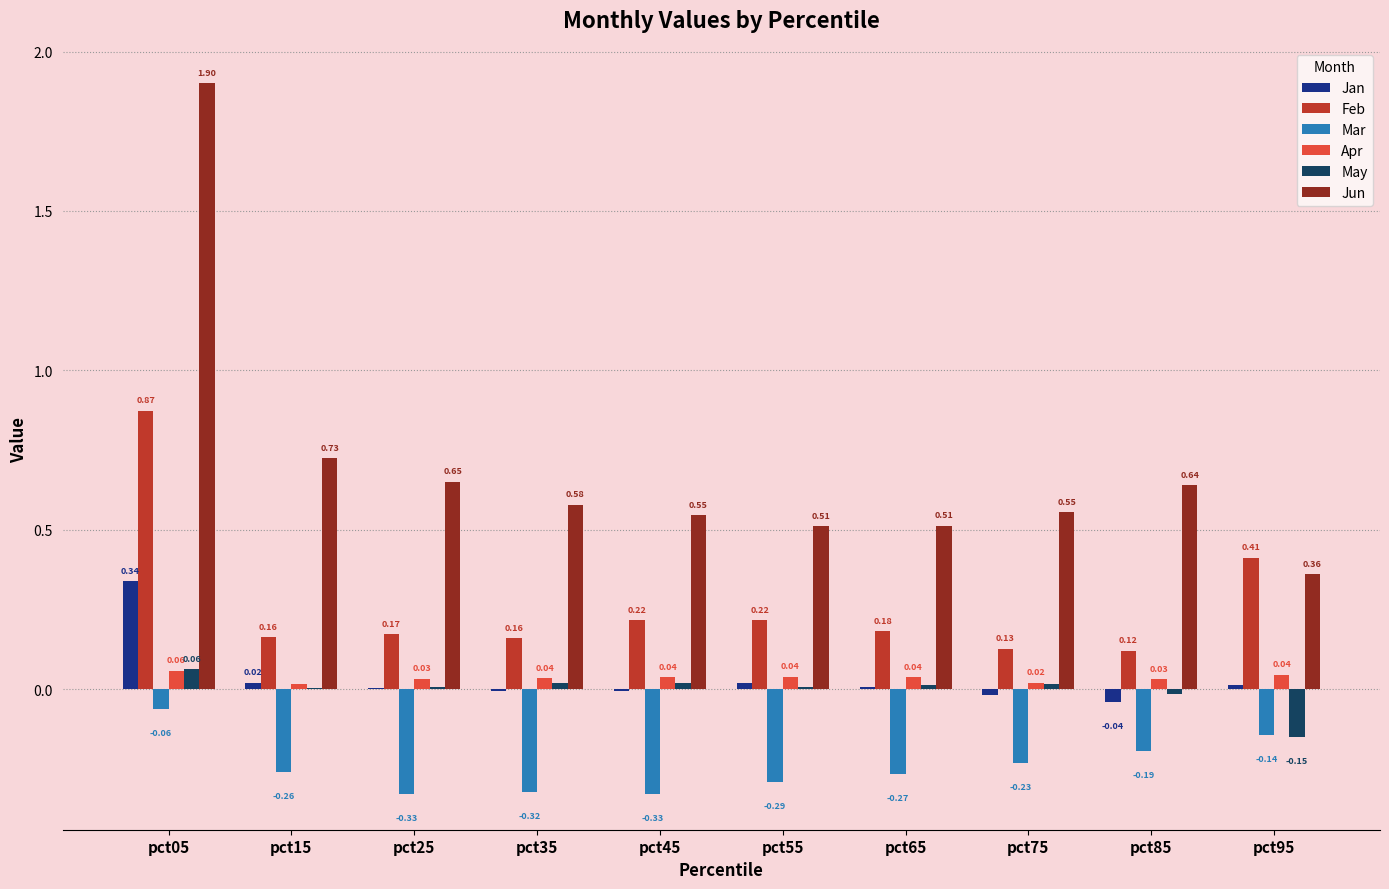

How many groups of bars are there?

10